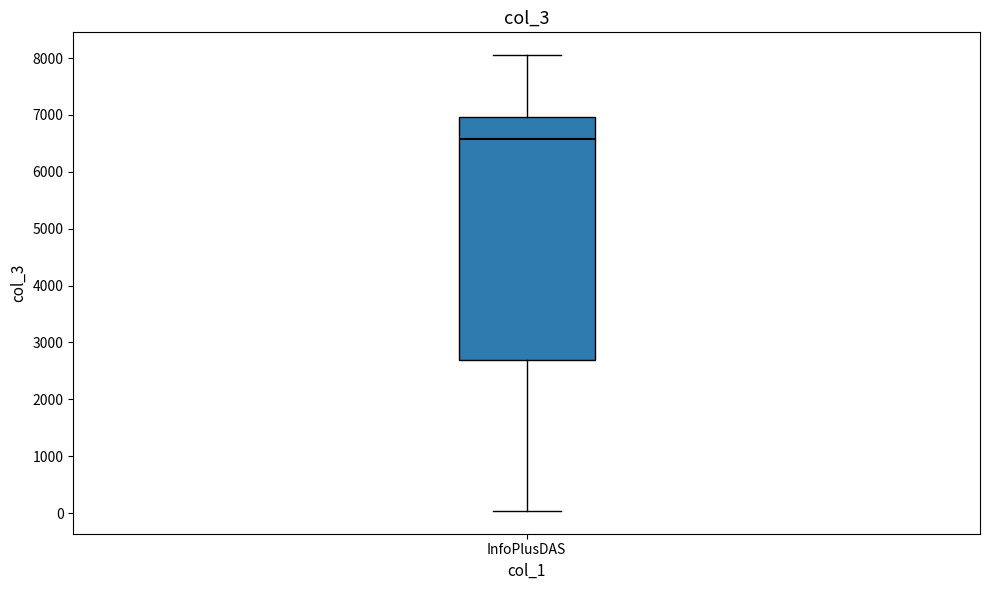

Read this box plot against the y-axis: the position of the median line, the range covered by the box, and the ends of both whiskers. The values are not printed on the chart, so give them approximately, as read against the axis.

median 6600, box 2700 to 7000, whiskers 0 to 8100